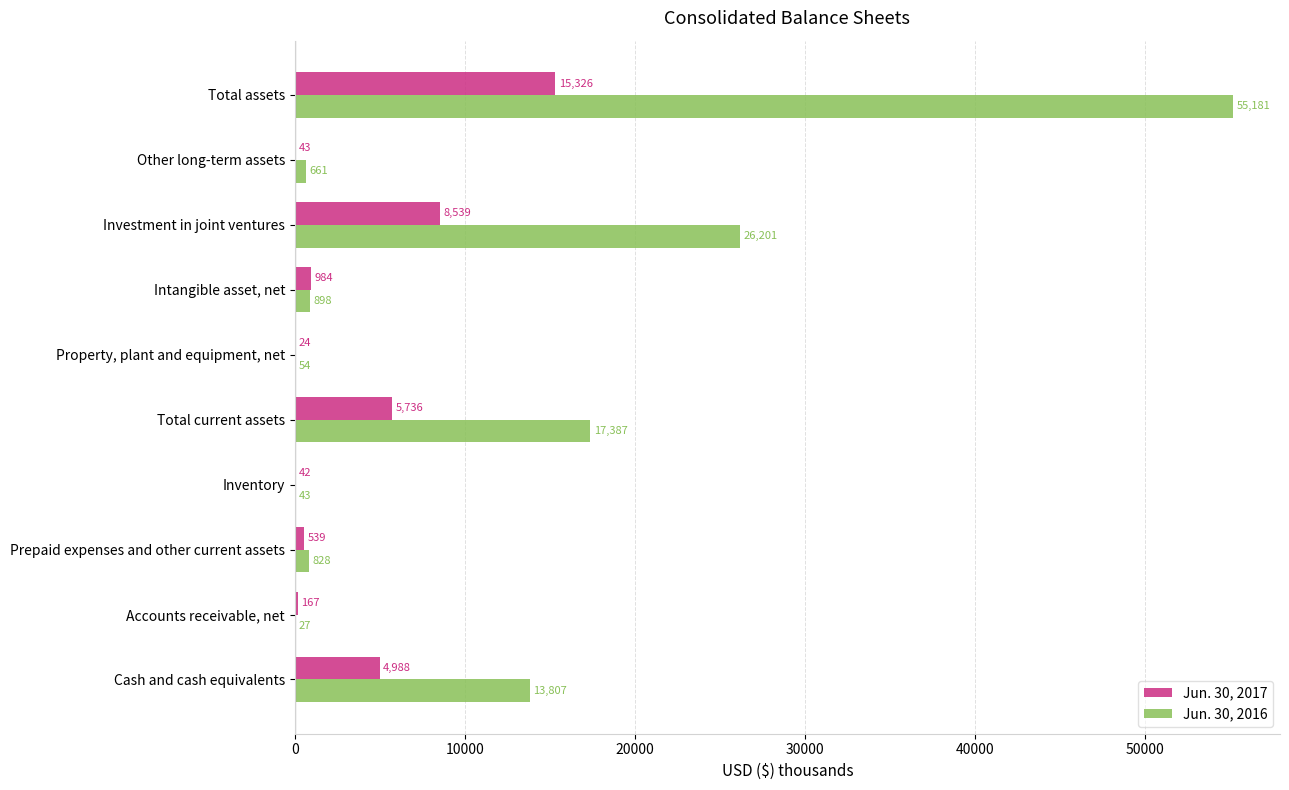

Which label corresponds to the largest value in the chart?

Total assets